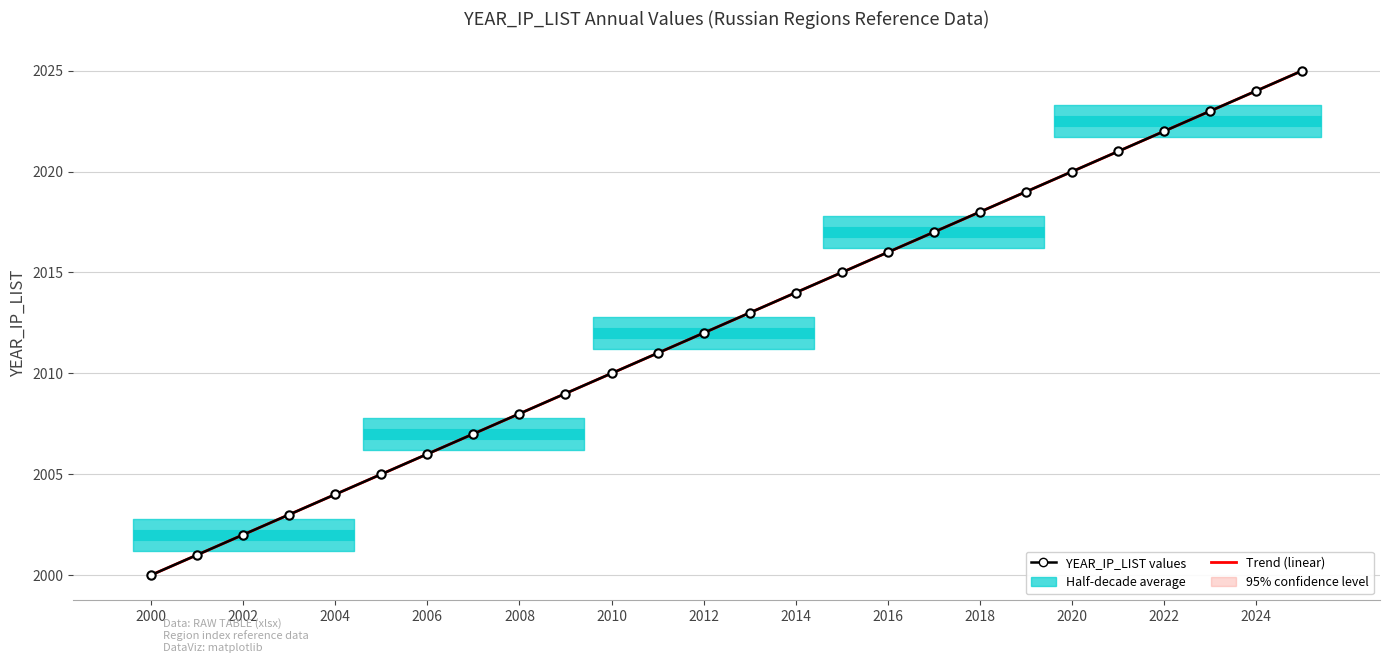

The YEAR_IP_LIST values series shows 3508.5 at 2018. True or false?

False